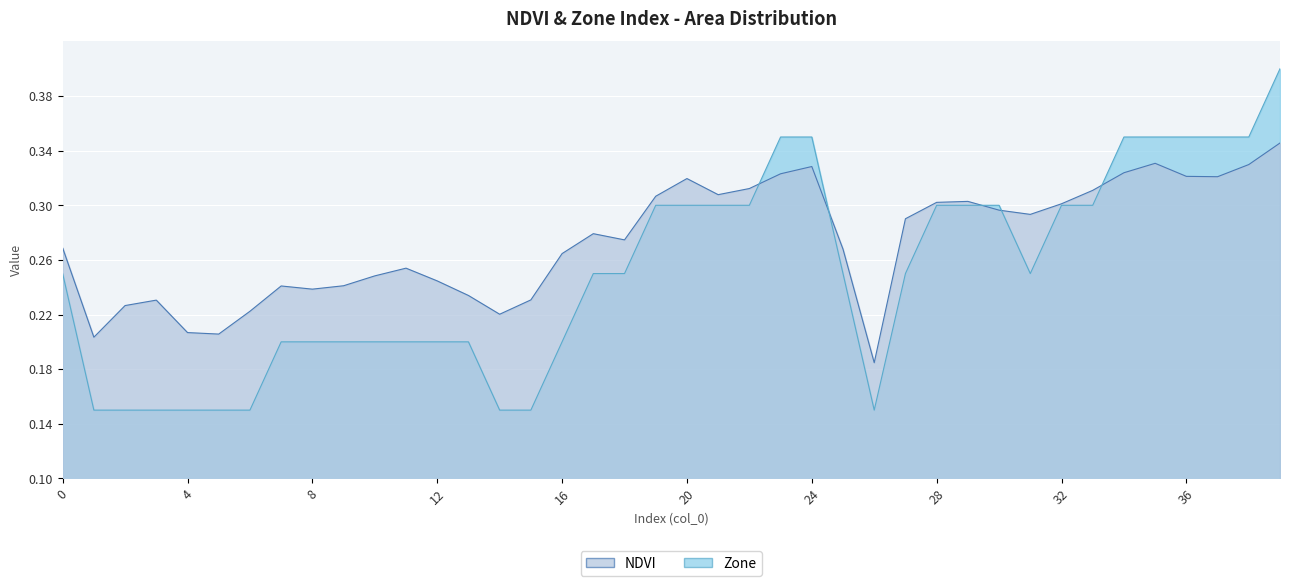

Is the value of NDVI at 7 greater than the value of Zone at 7?

Yes